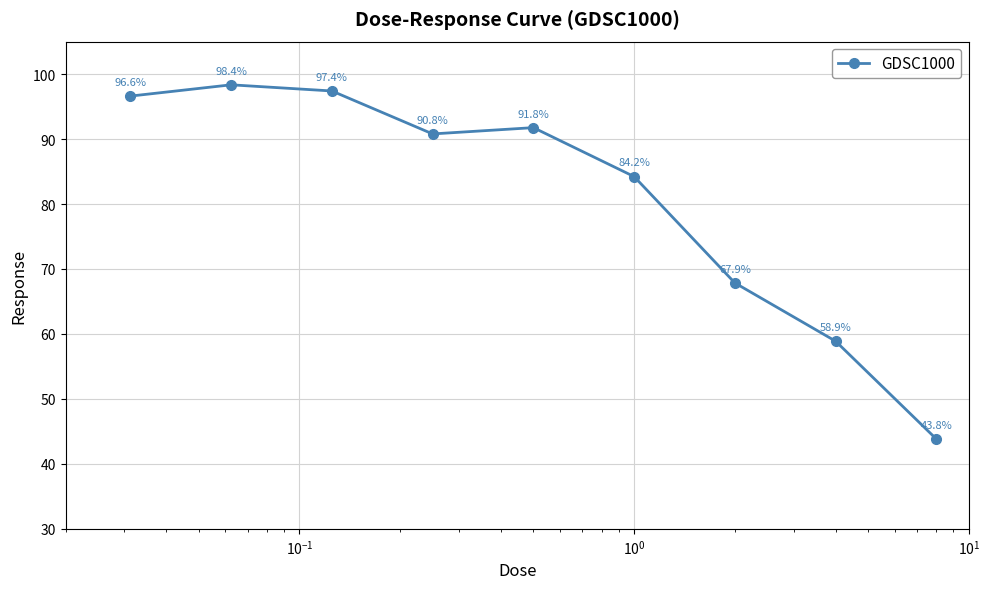

How many points are lower than both their immediate neighbors (excluding endpoints)?

1